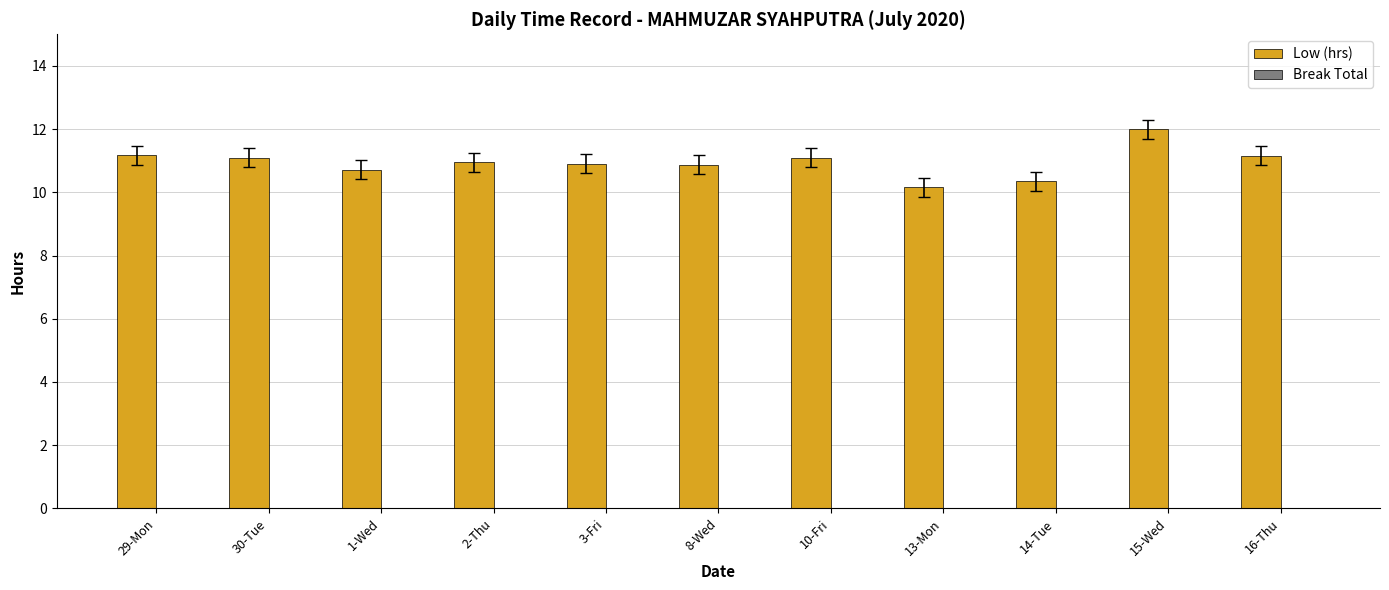

What is the maximum value shown in the chart?

12.0